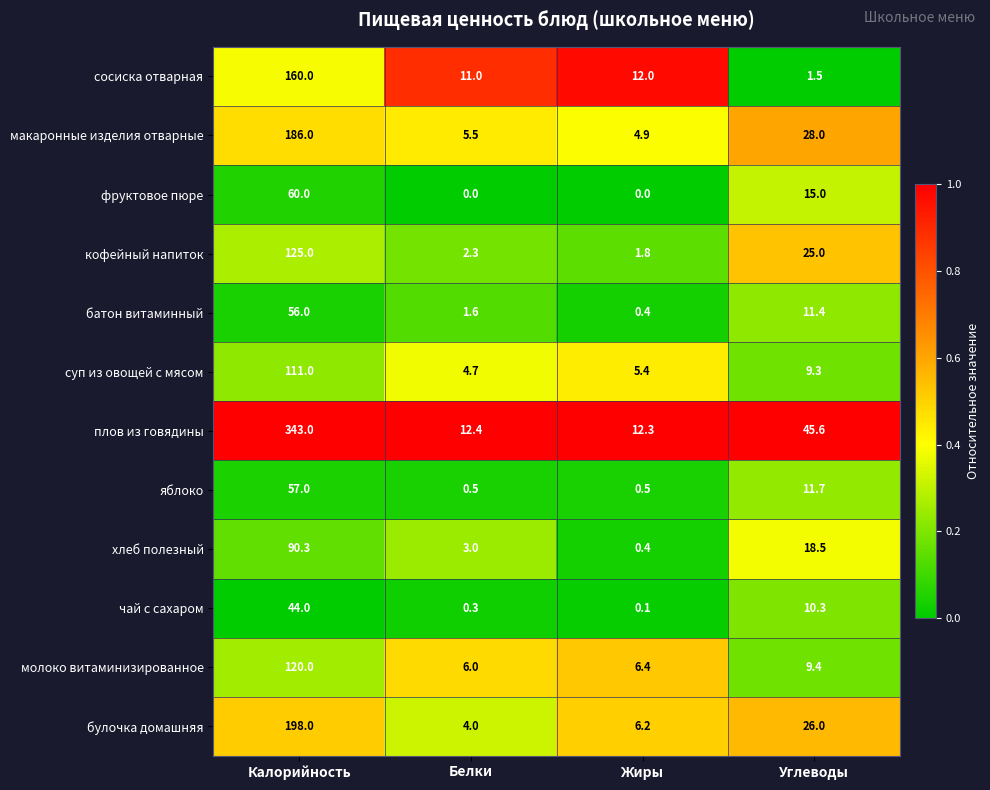

What is the greatest value displayed?

343.0